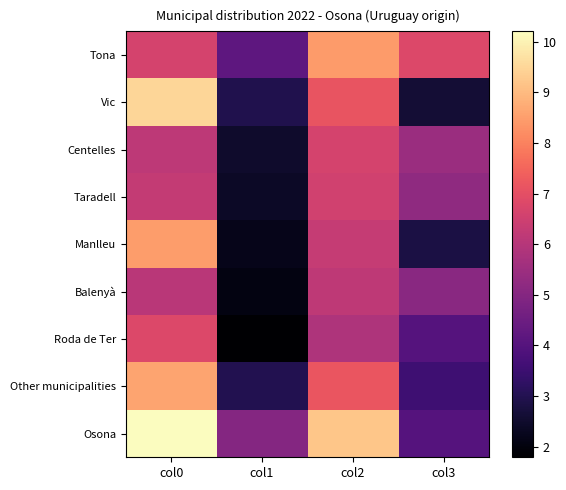

At which category is the sum across all series the highest?

col0